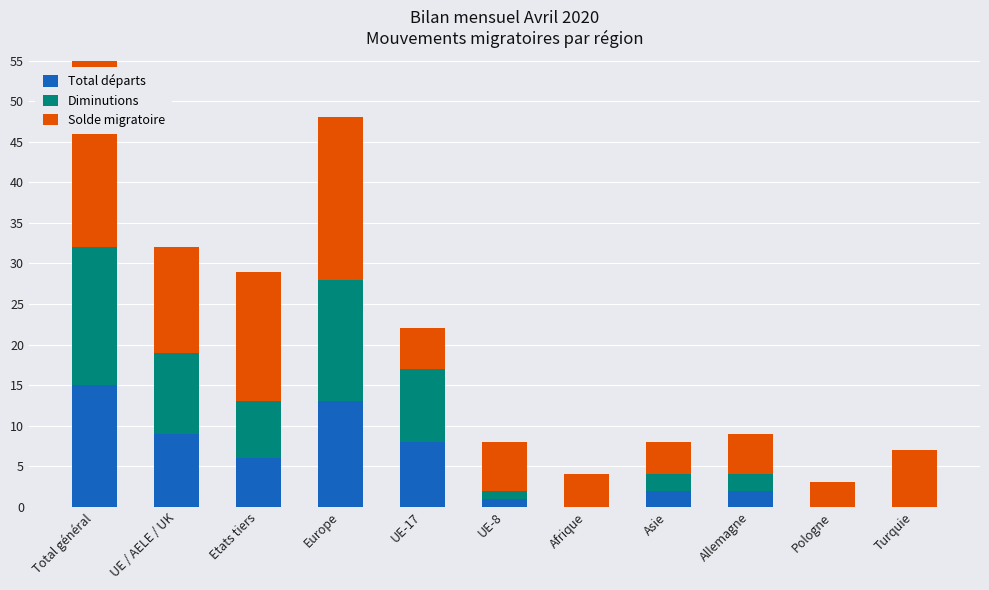

Rank the categories by Solde migratoire value from highest to lowest.

Total général, Europe, Etats tiers, UE / AELE / UK, Turquie, UE-8, UE-17, Allemagne, Afrique, Asie, Pologne